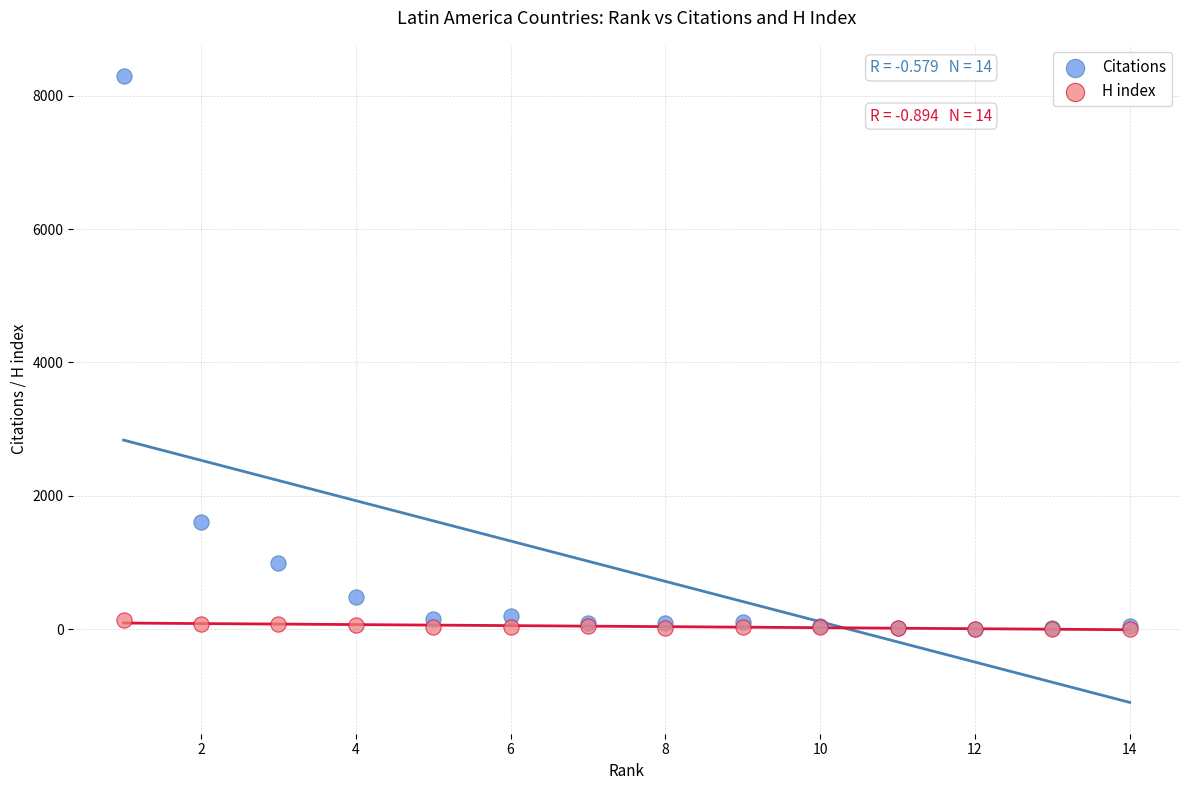

In the Citations series, what Y value is closest to 4149?

1613